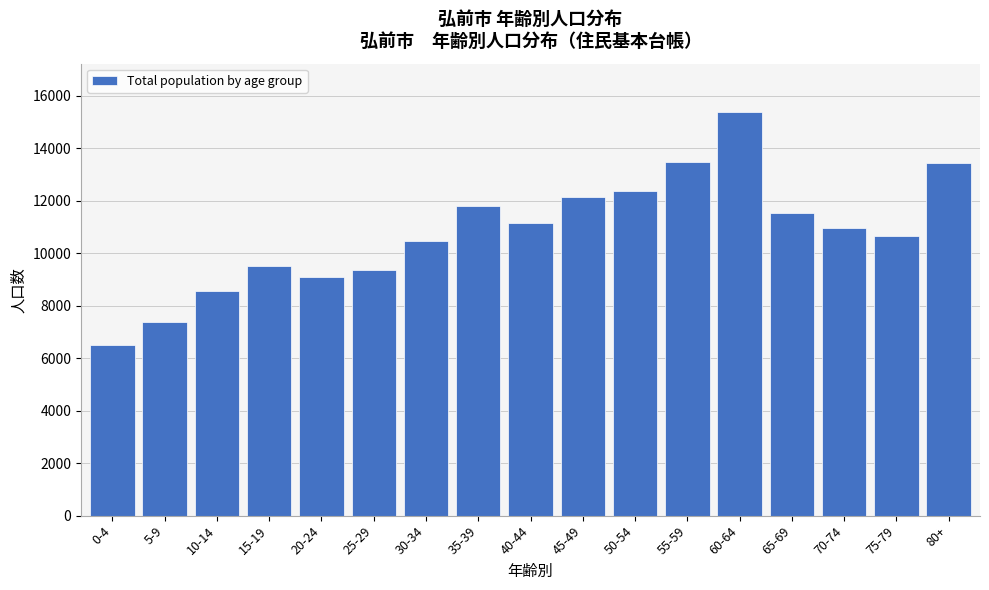

What is the label of the 12th bar from the left?

55-59